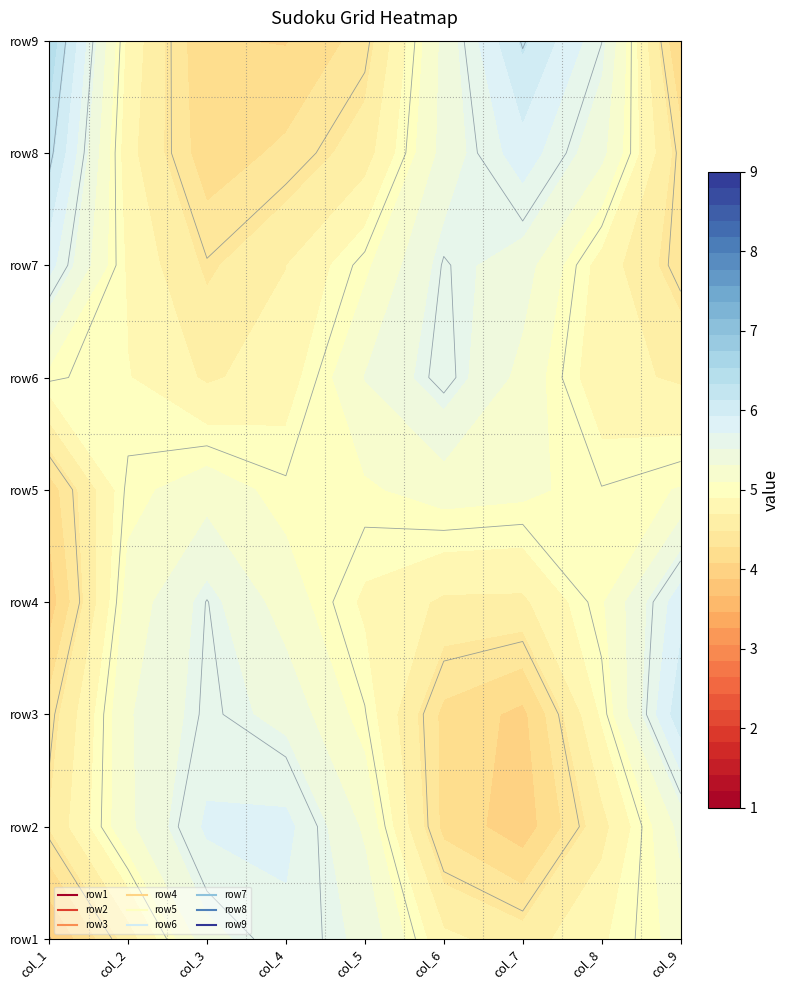

What is the difference between the second highest and second lowest values in the row8 series?

6